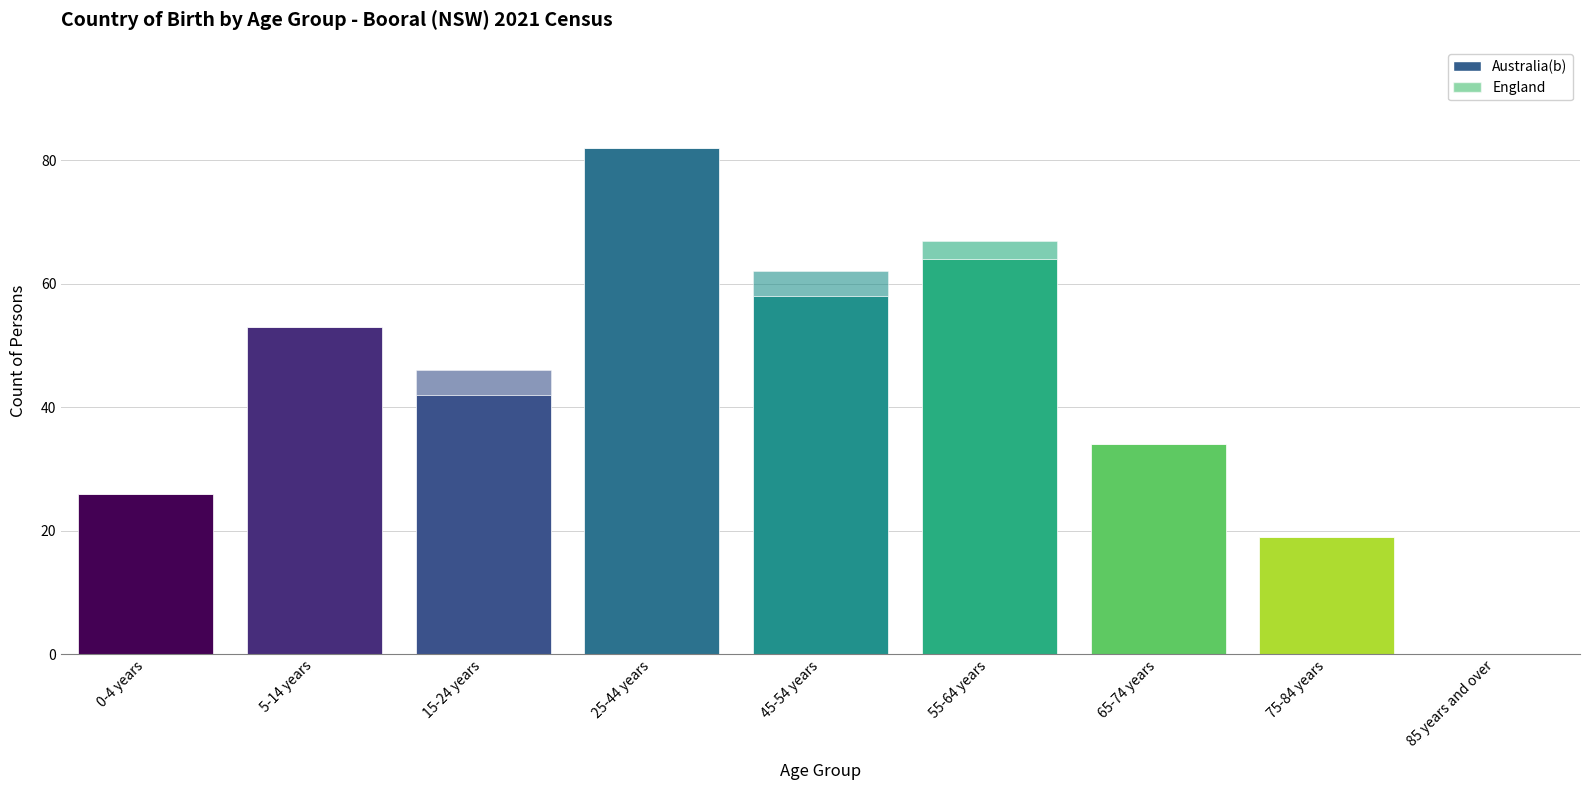

Which category has the highest value in the Australia(b) series?

25-44 years